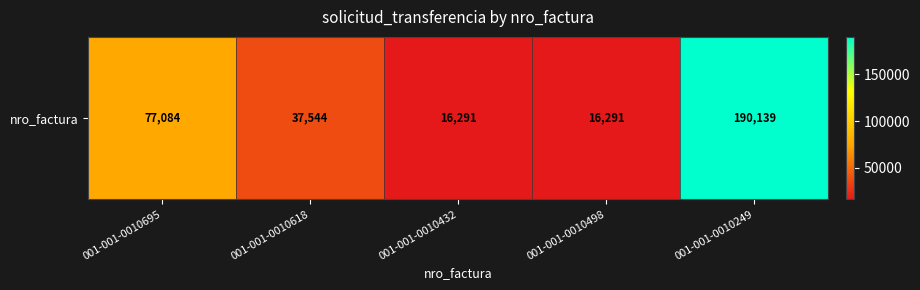

Between 001-001-0010498 and 001-001-0010249, which is larger?

001-001-0010249